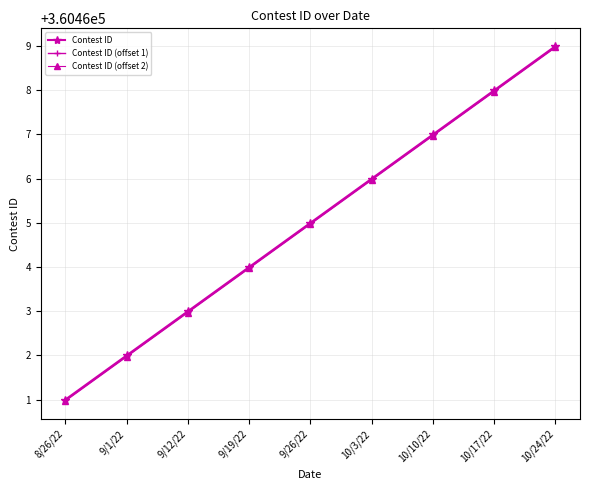

True or false: Contest ID and Contest ID (offset 2) cross at least once.

False